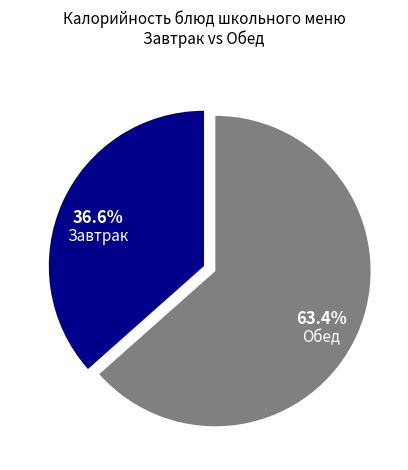

What is the ratio of the value at Обед to the value at Завтрак?

1.7